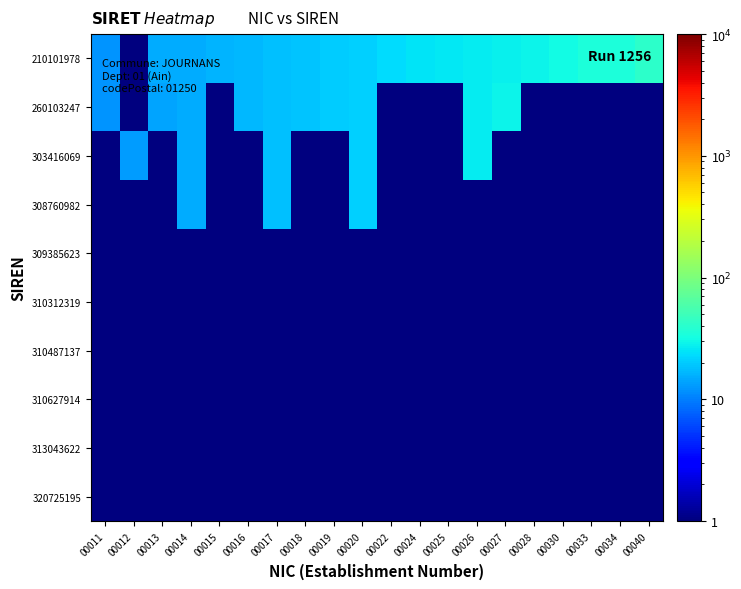

Which category has the lowest value across all series?

00012